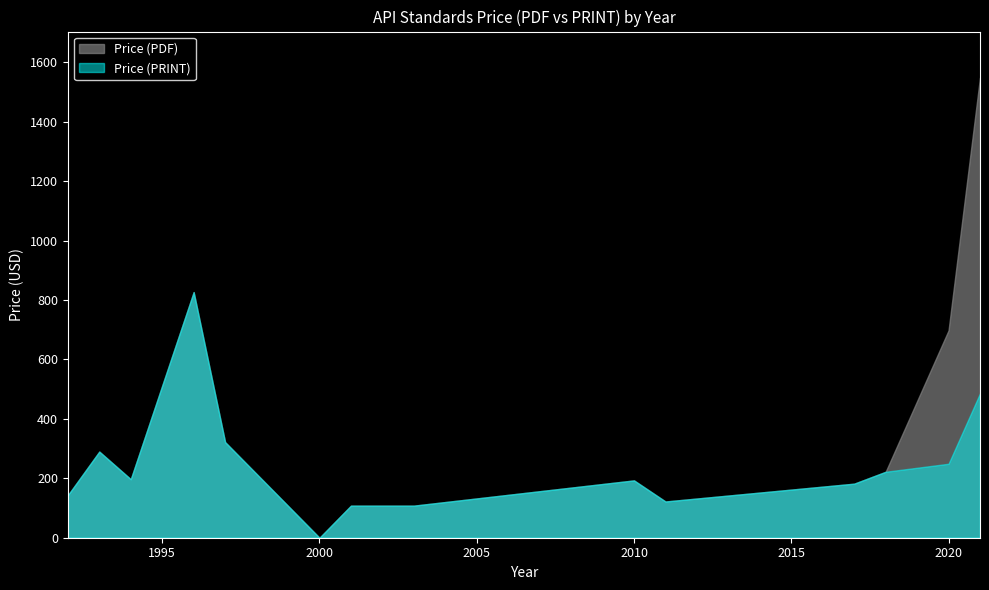

What is the greatest value displayed?

1549